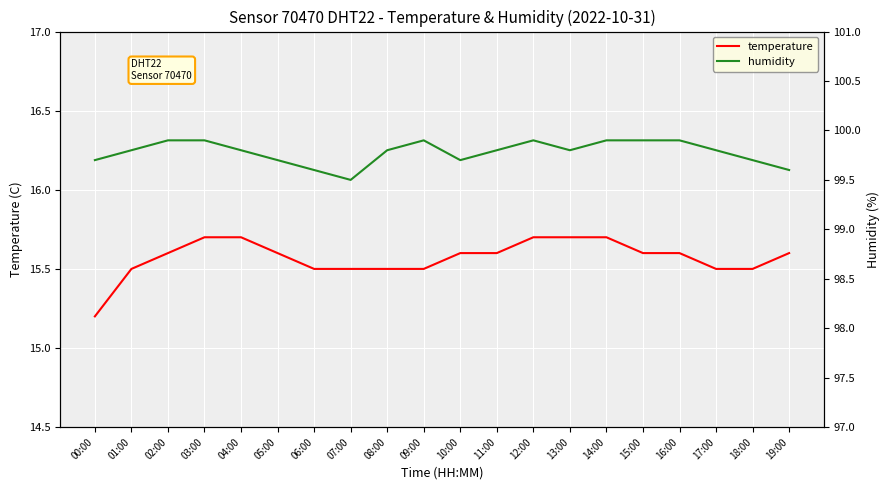

Which label corresponds to the smallest value in the chart?

00:00